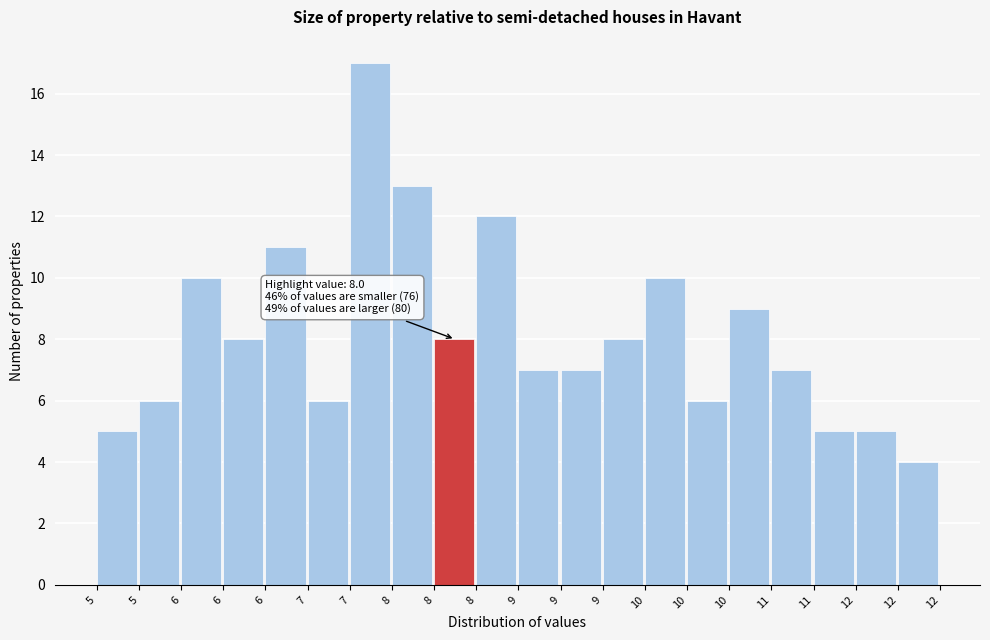

Count the number of categories in the chart.

20